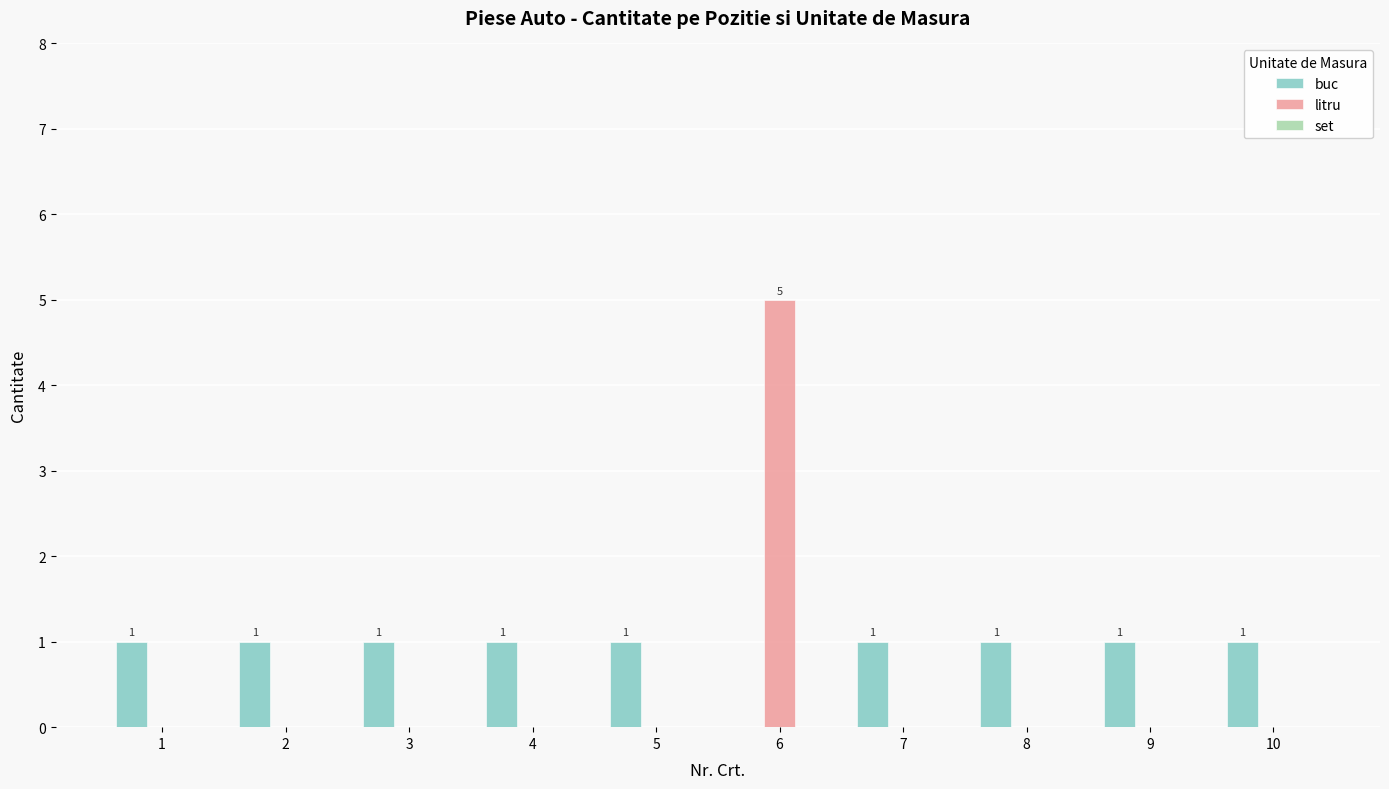

How many litru values are between 0 and 1?

9